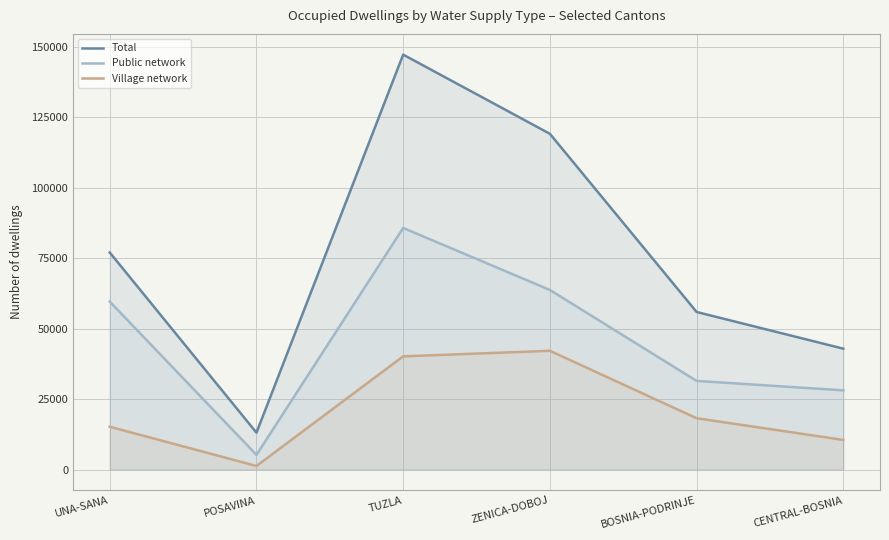

What is the greatest value displayed?

147268